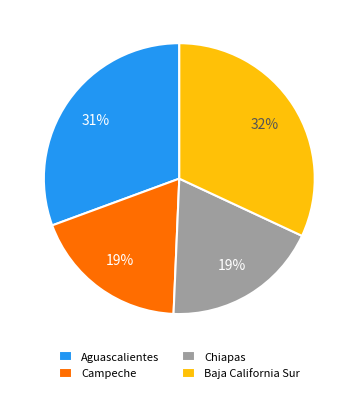

To the nearest percent, what percentage of the pie is Aguascalientes?

31%